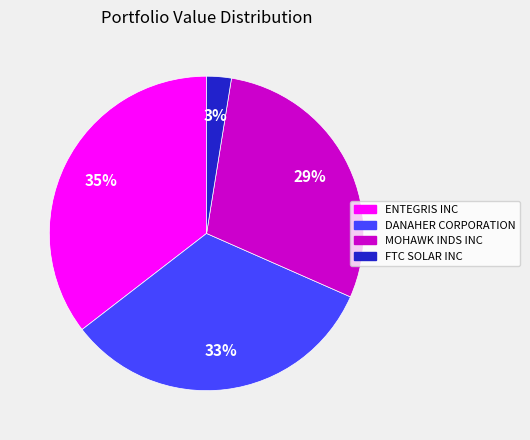

Is there any slice that represents more than half of the pie?

No